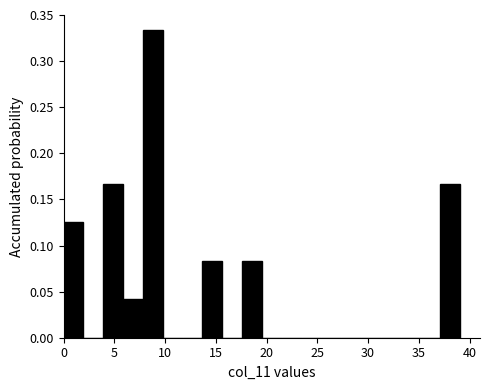

Around what value on the x-axis is the tallest bar? Give the approximate position of its centre, as read against the axis.

9.0